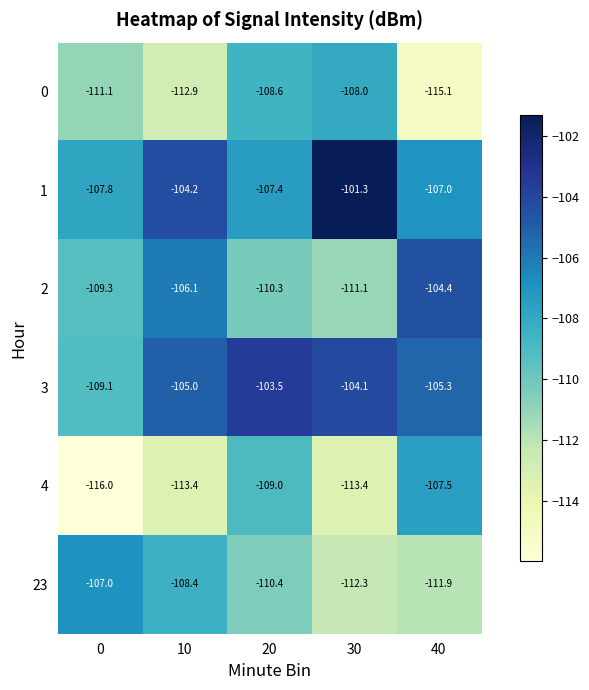

What is the minimum value for 3?

-109.1